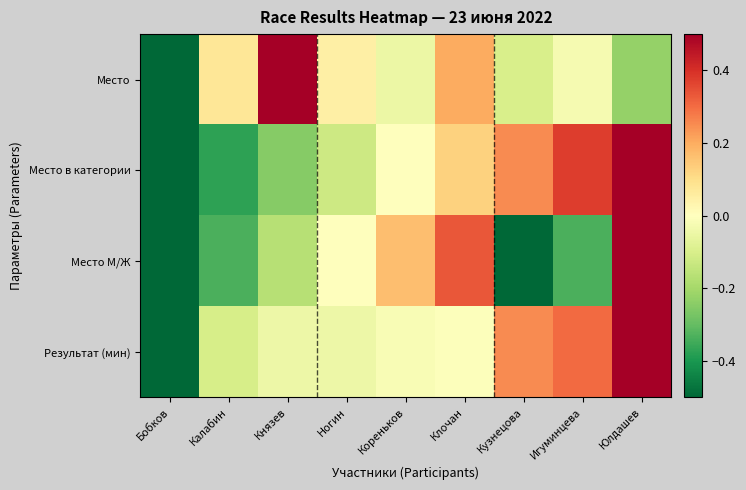

Which has a higher value, Игуминцева or Калабин?

Калабин